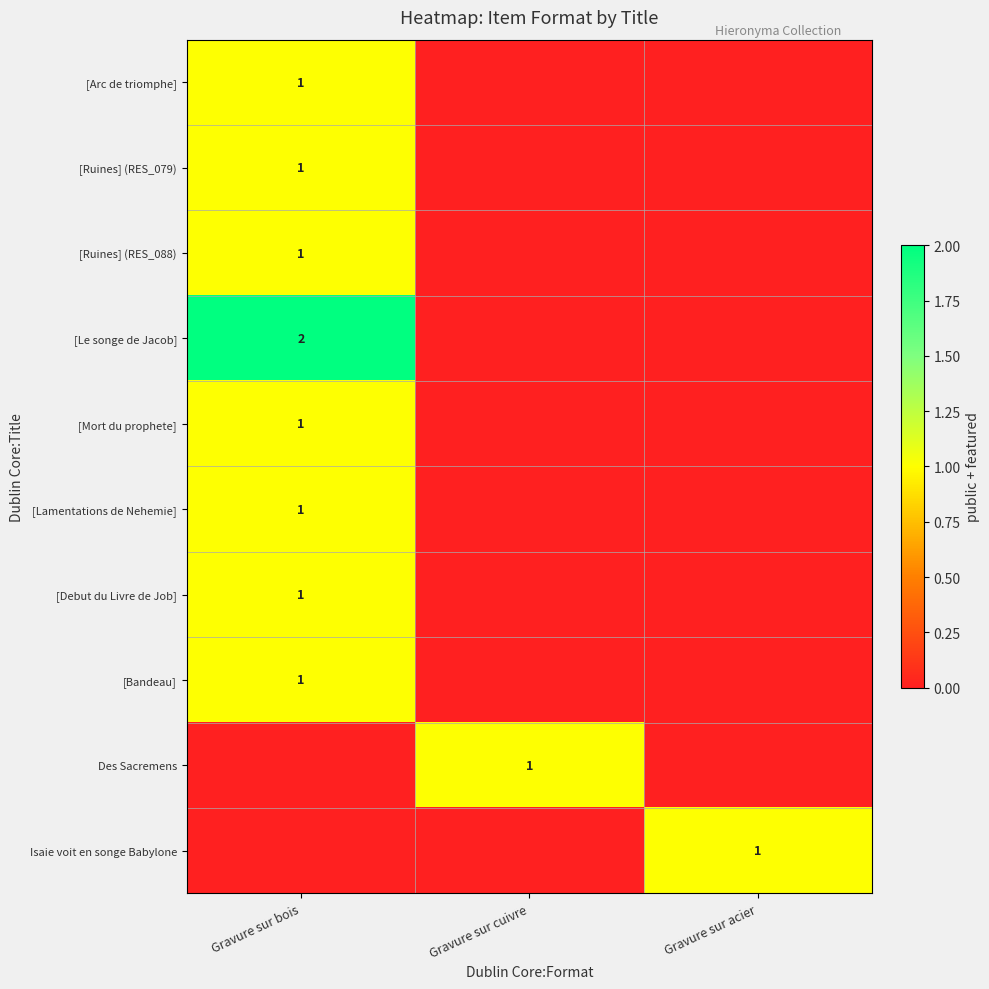

The [Debut du Livre de Job] series shows 1 at Gravure sur bois. True or false?

True